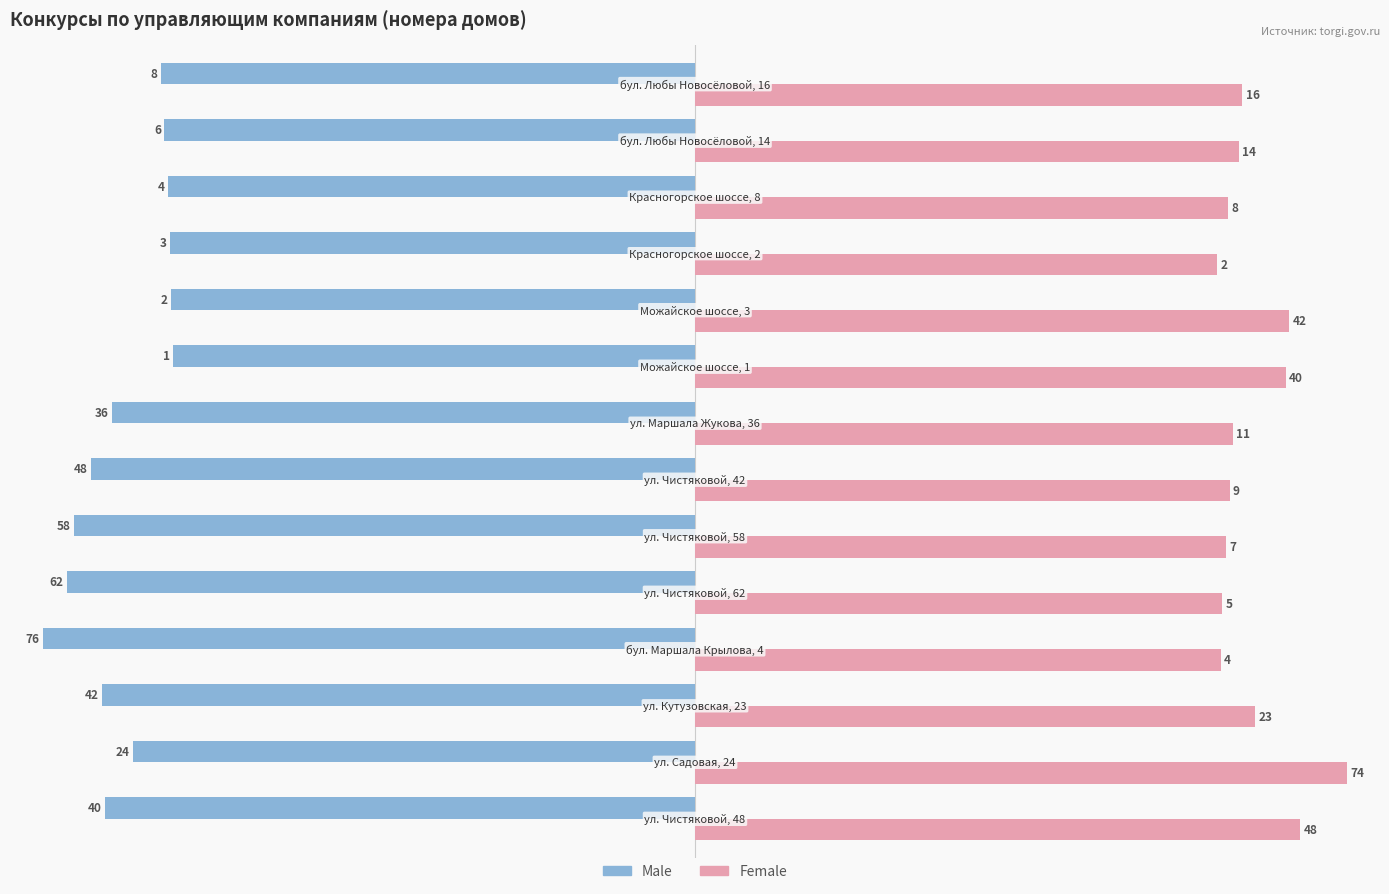

What are all the series names shown in the legend?

Male, Female